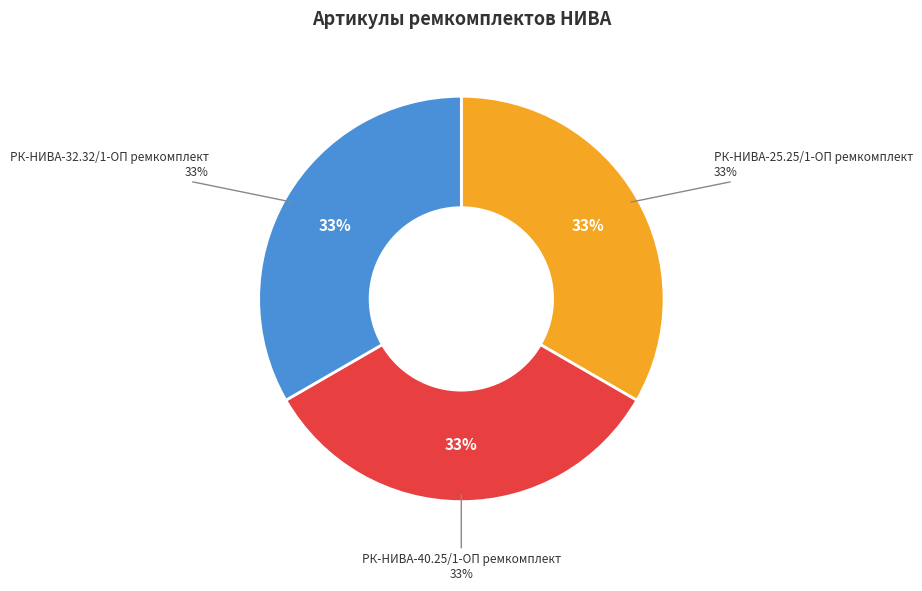

What percentage is the РК-НИВА-25.25/1-ОП ремкомплект slice, to the nearest percent?

33%